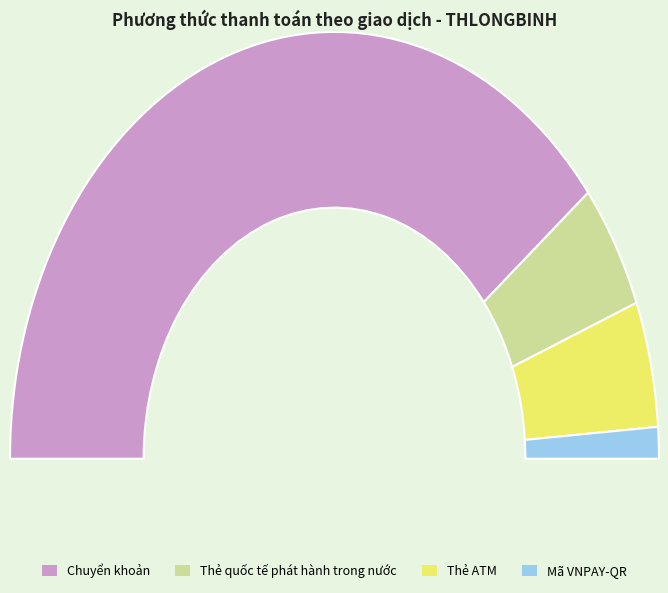

To the nearest percent, what is the difference between the Thẻ quốc tế phát hành trong nước and Mã VNPAY-QR slice percentages?

7%